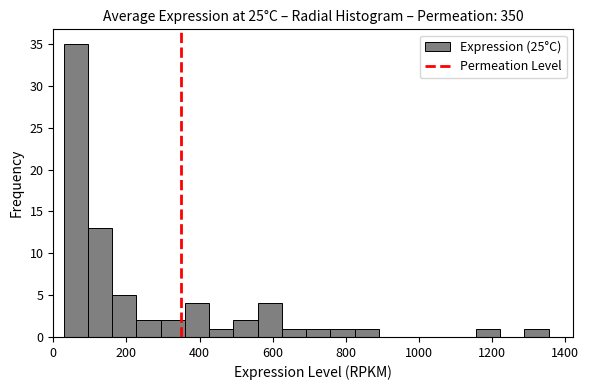

Around what value on the x-axis is the tallest bar? Give the approximate position of its centre, as read against the axis.

60